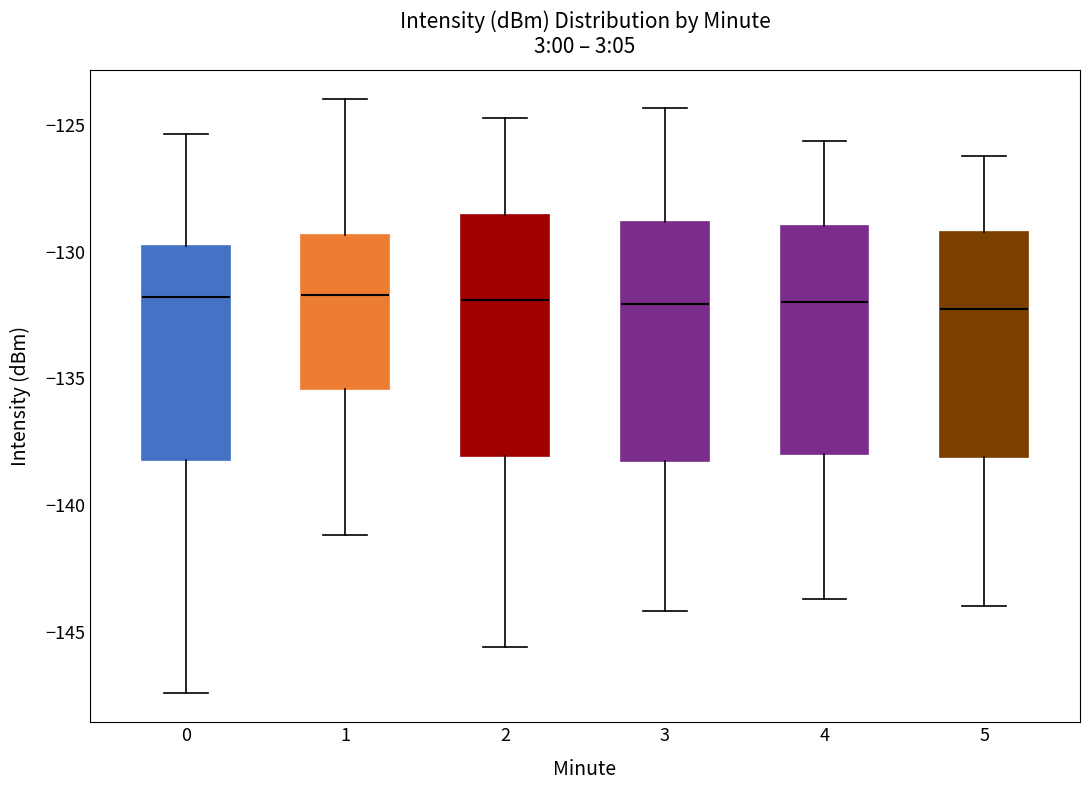

Reading left to right, transcribe this box plot: for each box, give where its median line is, the range the box spans, and where its two whiskers end, as read against the y-axis. The values are not printed on the chart, so give them approximately, as read against the axis.

0: median -132.0, box -138.0 to -130.0, whiskers -147.5 to -125.5
1: median -131.5, box -135.5 to -129.5, whiskers -141.0 to -124.0
2: median -132.0, box -138.0 to -128.5, whiskers -145.5 to -124.5
3: median -132.0, box -138.5 to -129.0, whiskers -144.0 to -124.5
4: median -132.0, box -138.0 to -129.0, whiskers -143.5 to -125.5
5: median -132.0, box -138.0 to -129.0, whiskers -144.0 to -126.0